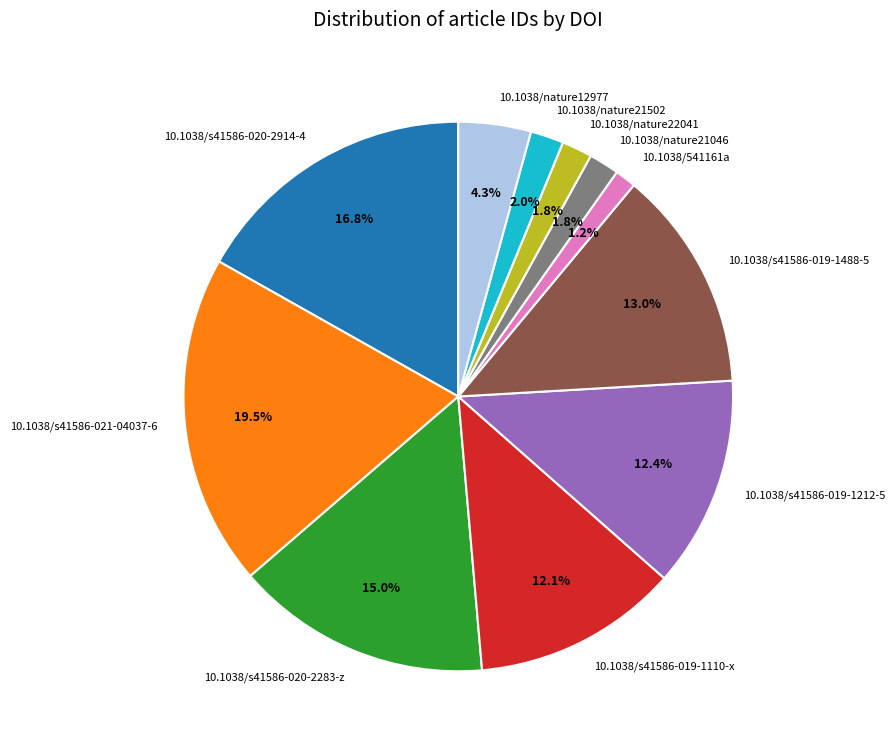

What percentage is the 10.1038/541161a slice, to the nearest percent?

1%